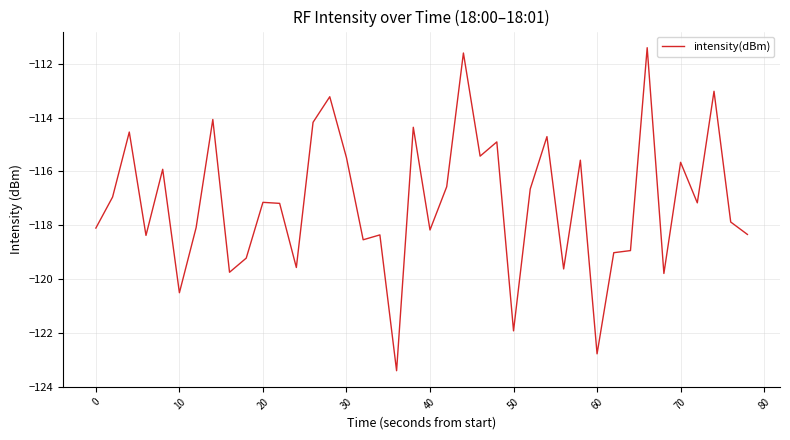

What is the maximum value shown in the chart?

-111.4